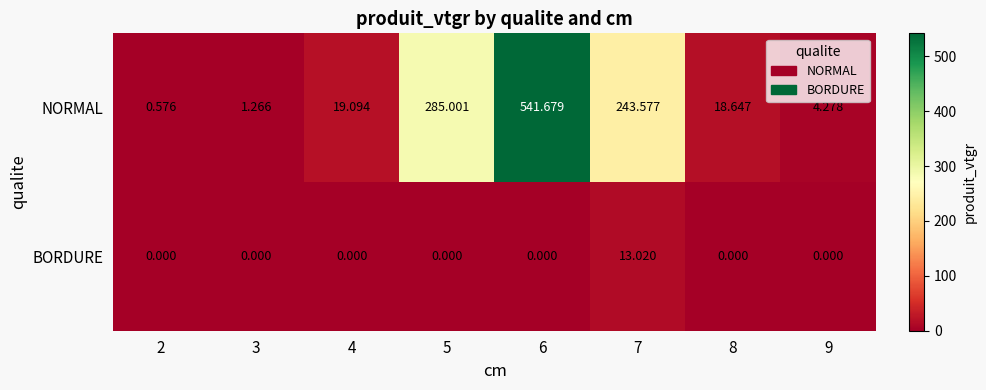

Rank the series by their maximum value, from highest to lowest.

NORMAL, BORDURE